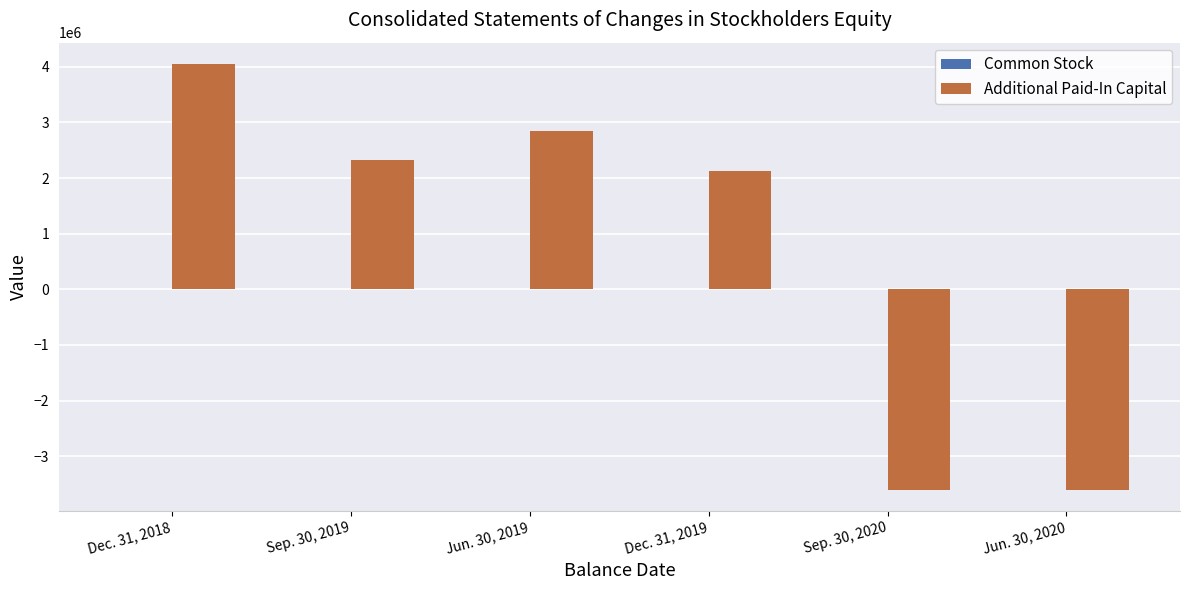

Which series changed the most between Dec. 31, 2018 and Jun. 30, 2019?

Additional Paid-In Capital